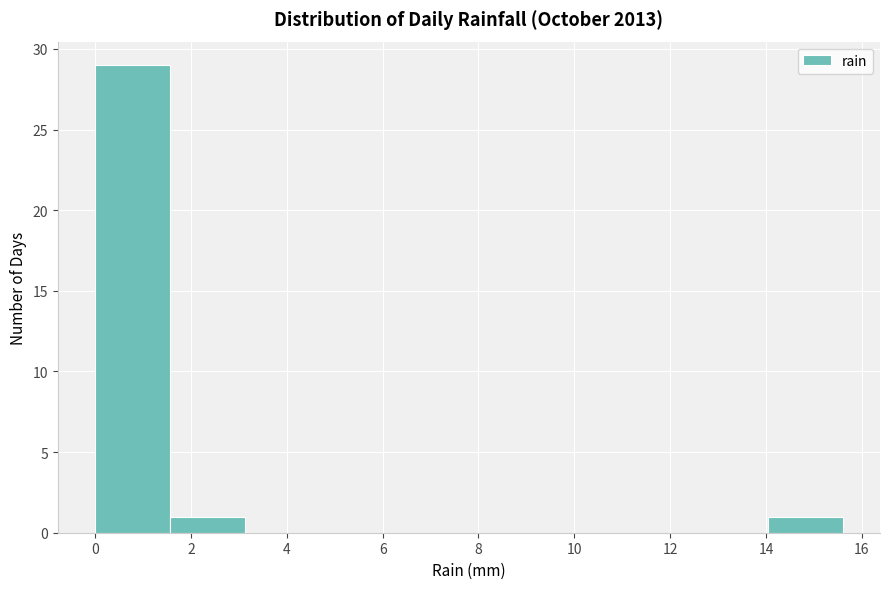

How tall is the bar that spans 1.56 to 3.12 on the x-axis? Neither the bar edges nor the heights are printed on the chart, so give them approximately, as read against the axes.

1